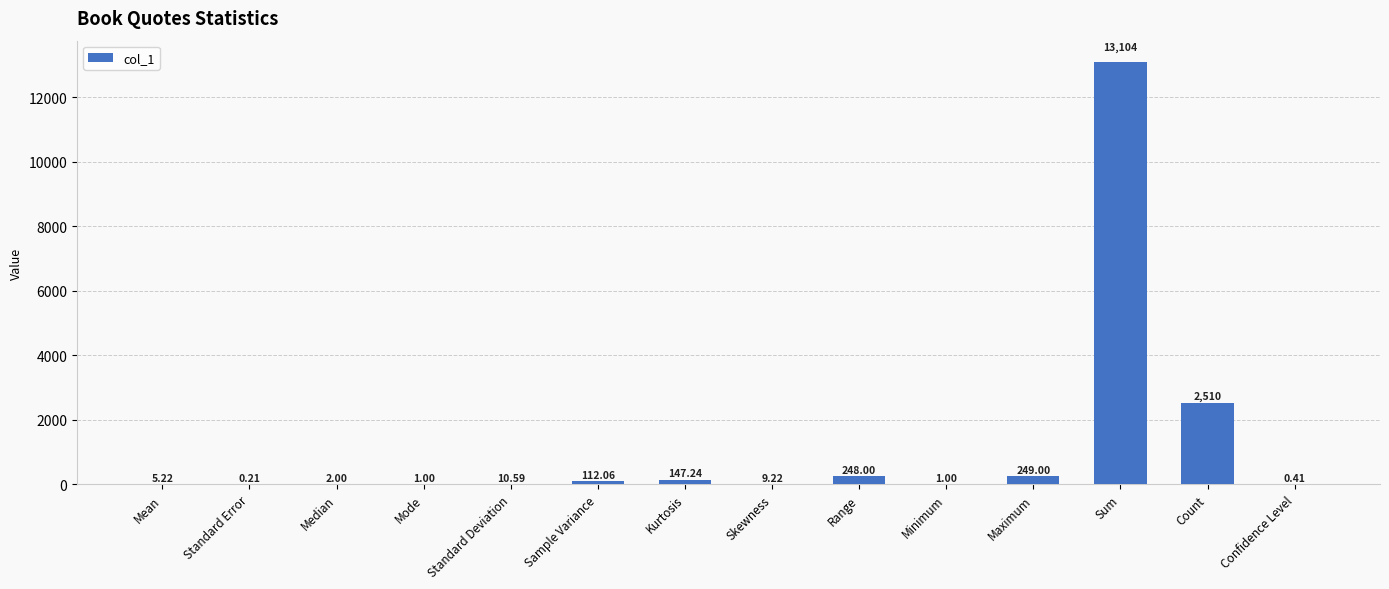

What is the sum of all values?

16400.0